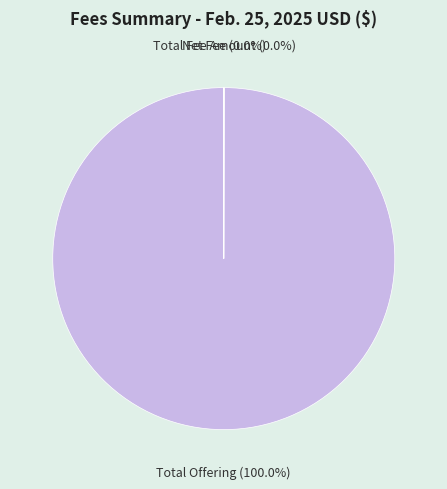

Is there any slice that represents more than half of the pie?

Yes